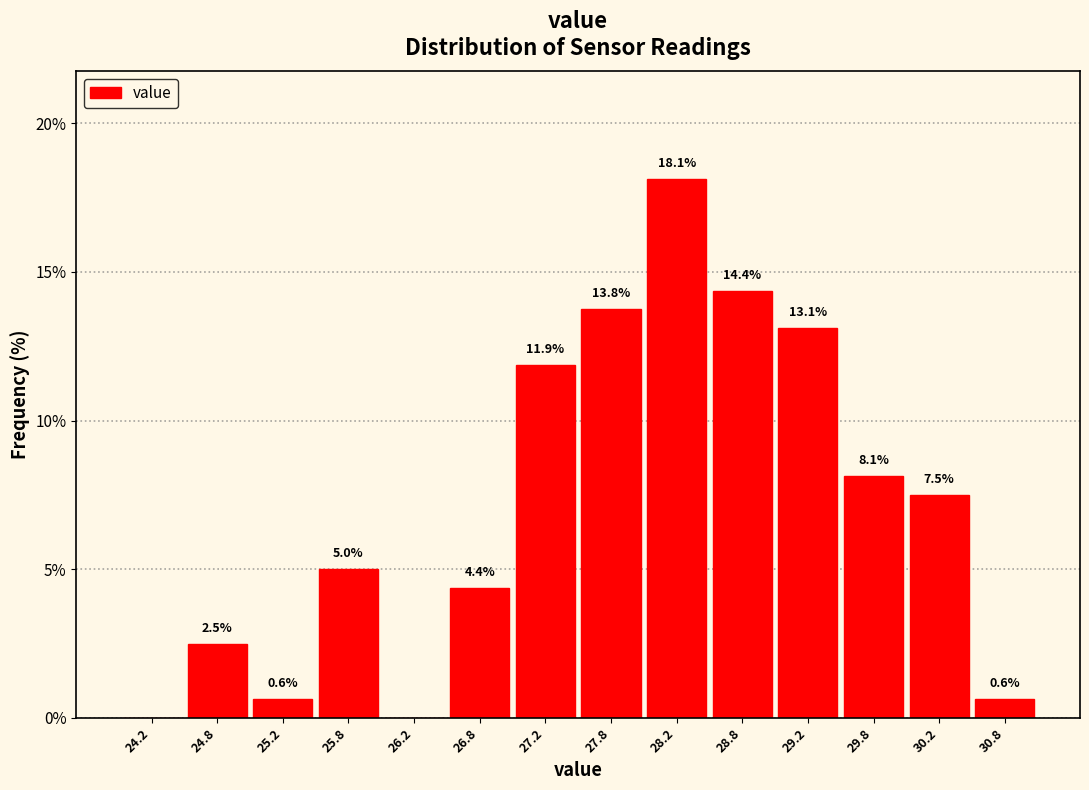

Over which range of the x-axis is the bar tallest?

28.0 to 28.5